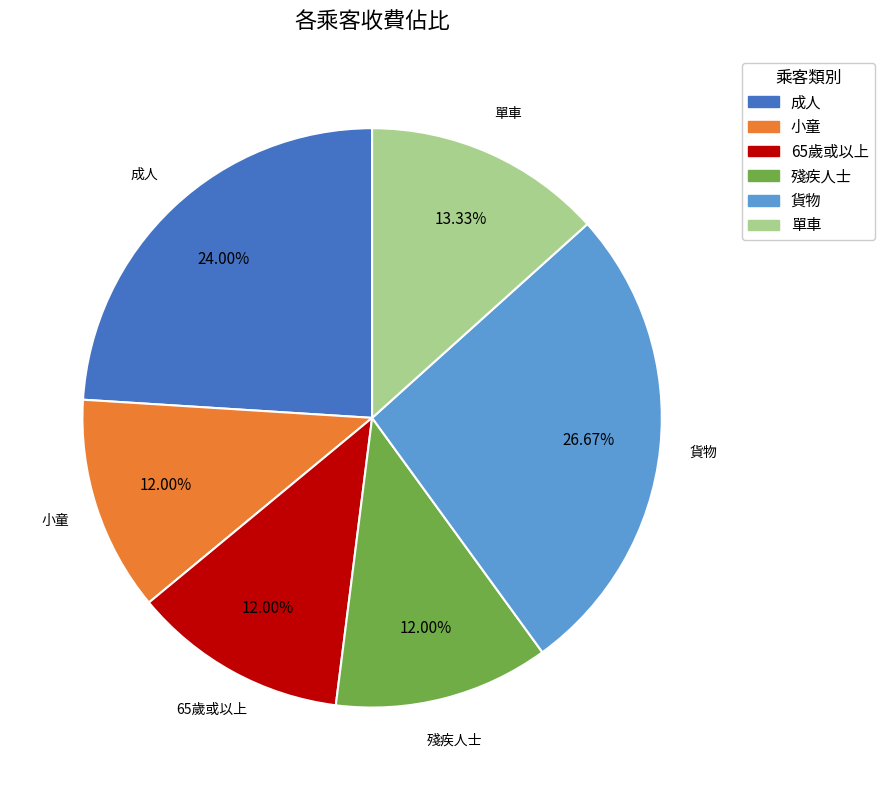

Is there a majority slice in this chart?

No